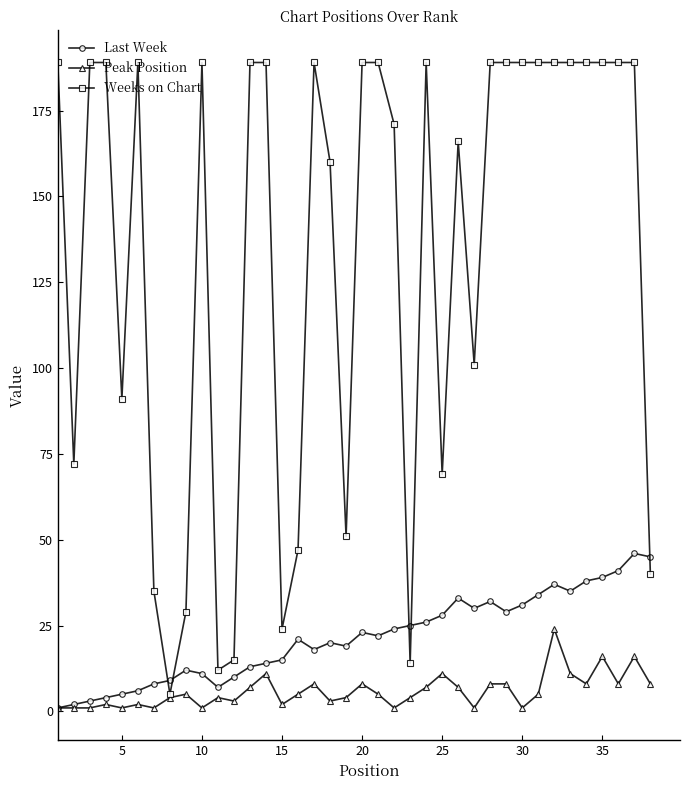

How many data points does each series have?

38